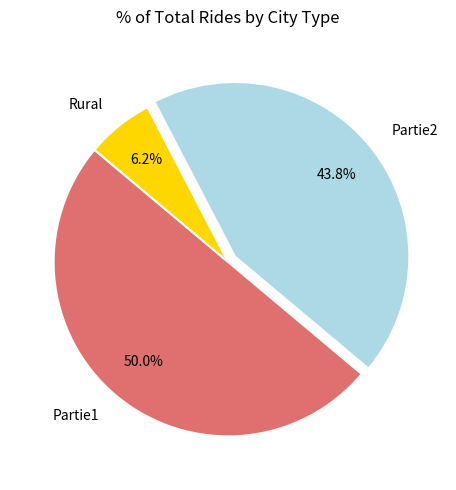

How many slices are in this pie chart?

3